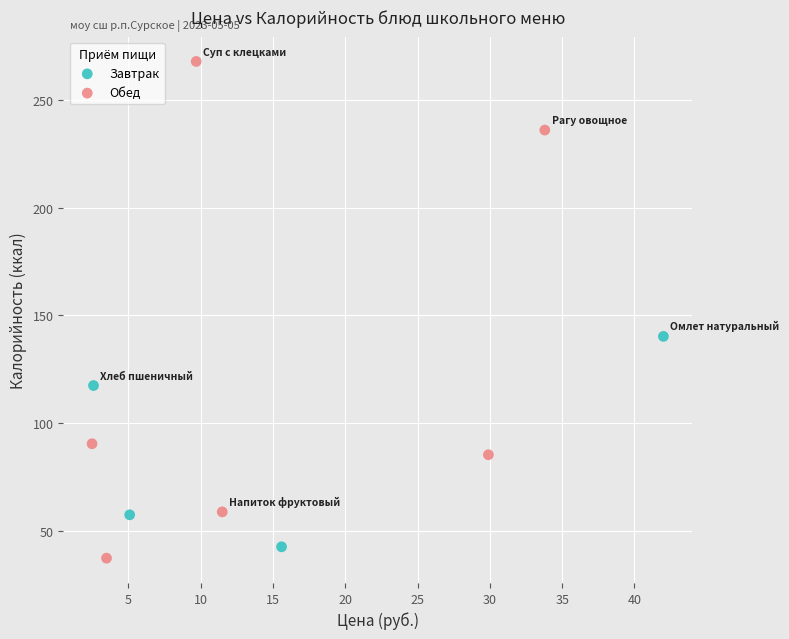

Which series has the largest Y range (max minus min)?

Обед